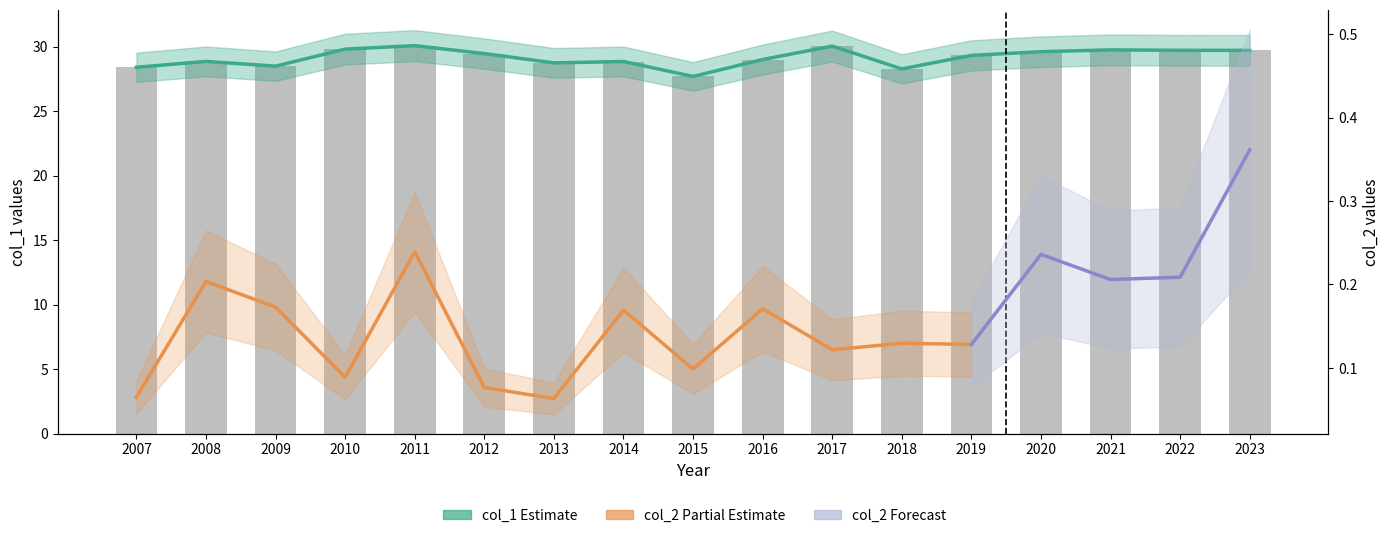

Is it true that the value at 2014 is 28.9?

True